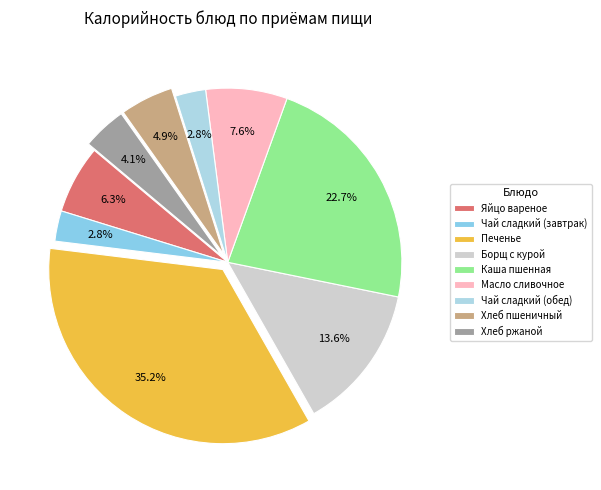

What is the largest slice in the pie chart?

Печенье